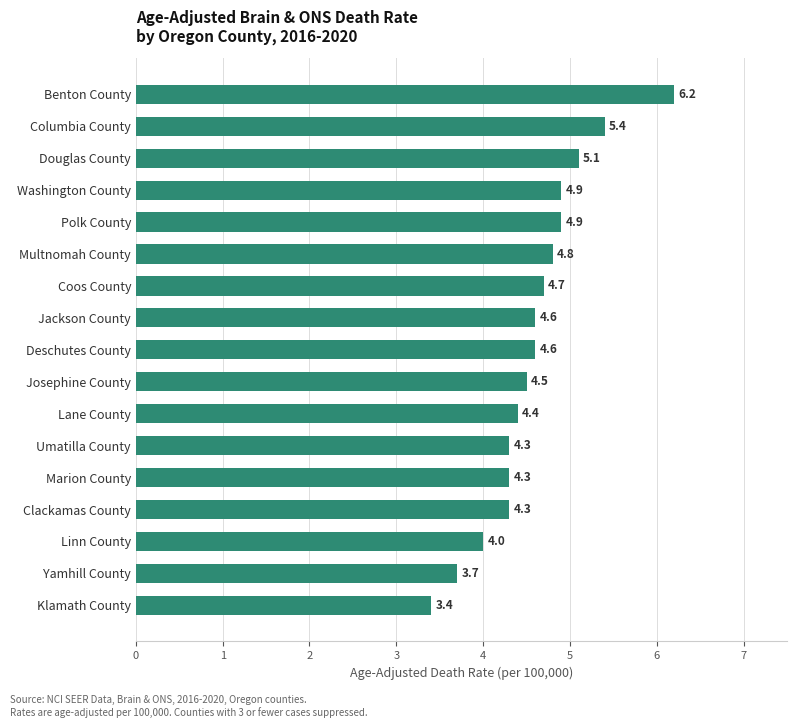

Does the chart contain stacked bars?

No